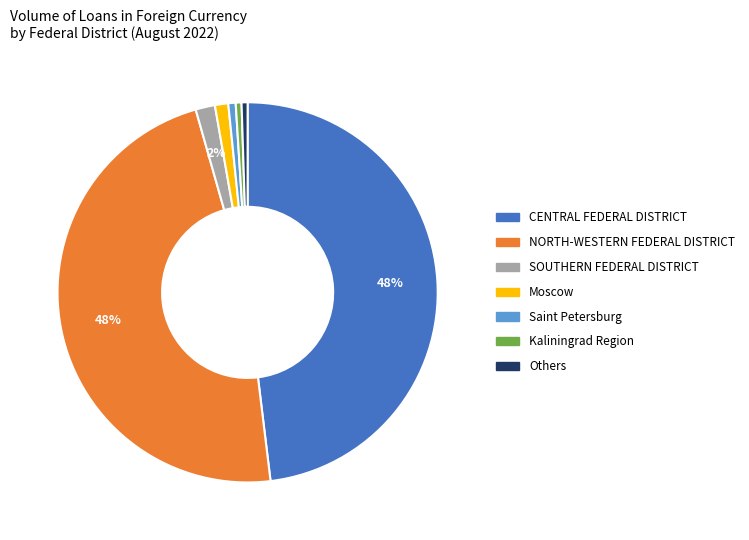

To the nearest percent, what is the difference between the largest and smallest slice percentages?

48%